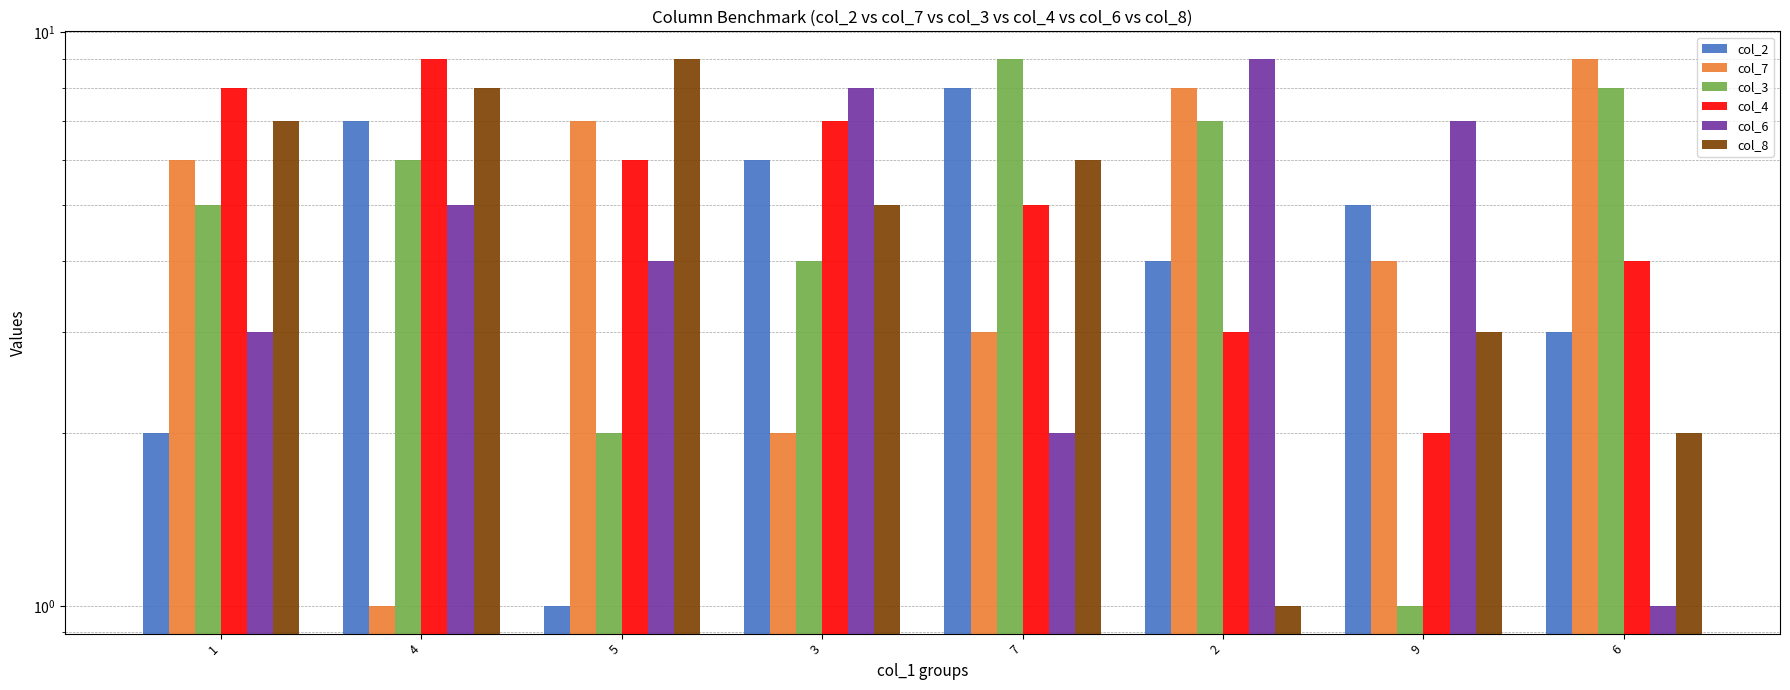

What is the approximate value of col_4 at 9?

2